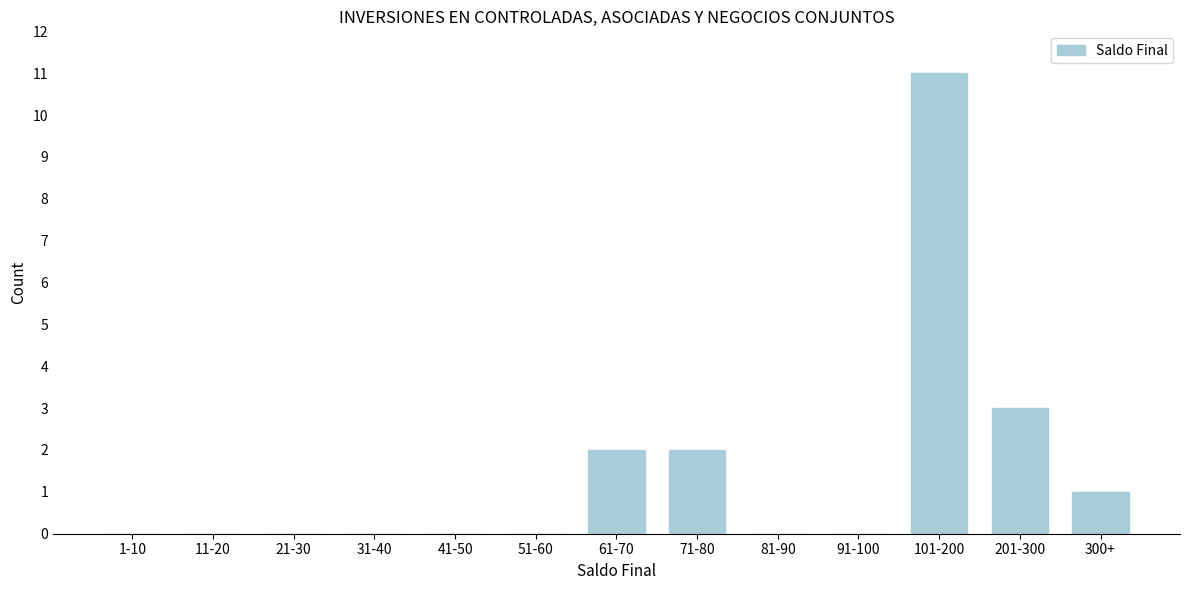

Reading left to right, extract all data points from this chart.

1-10=0	11-20=0	21-30=0	31-40=0	41-50=0	51-60=0	61-70=2	71-80=2	81-90=0	91-100=0	101-200=11	201-300=3	300+=1